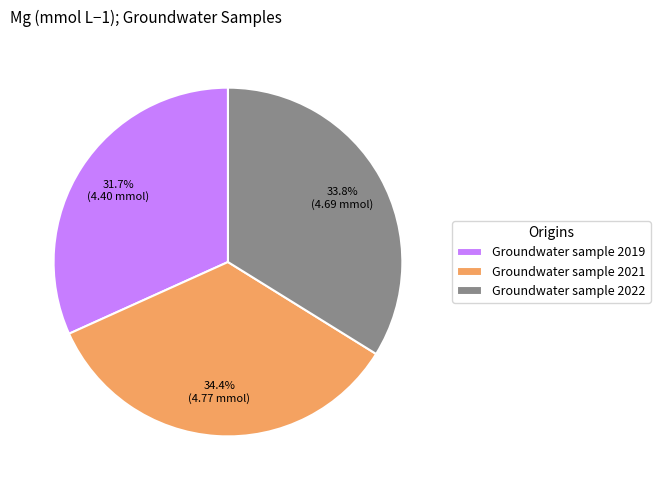

Does Groundwater sample 2022 represent more than half of the total?

No